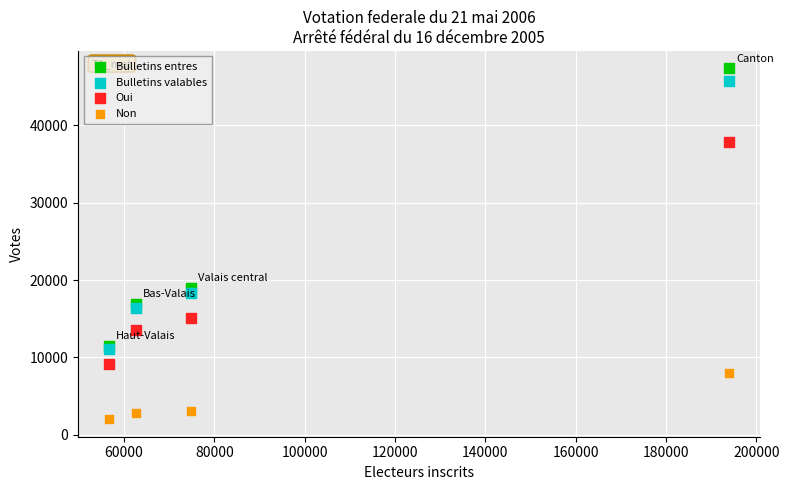

Across all series, what Y value is closest to 24690?

18946